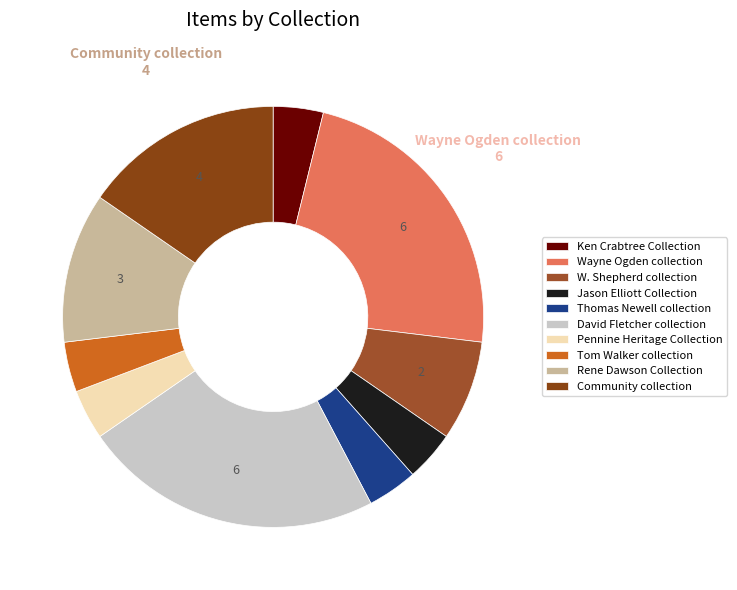

Rank the categories by value from lowest to highest.

Ken Crabtree Collection, Jason Elliott Collection, Thomas Newell collection, Pennine Heritage Collection, Tom Walker collection, W. Shepherd collection, Rene Dawson Collection, Community collection, Wayne Ogden collection, David Fletcher collection